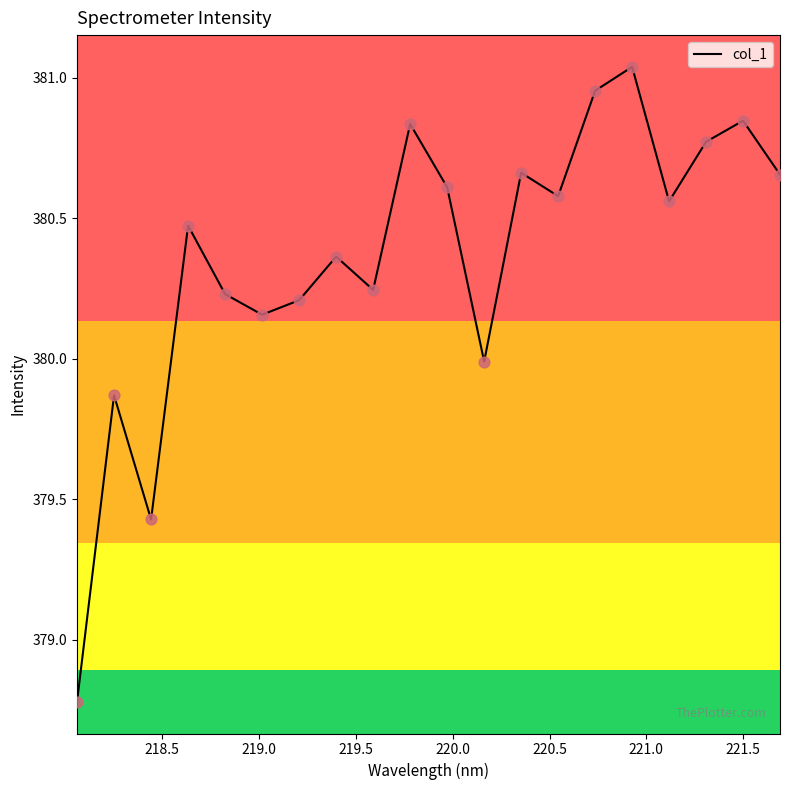

What is the difference between the maximum and minimum values?

2.3